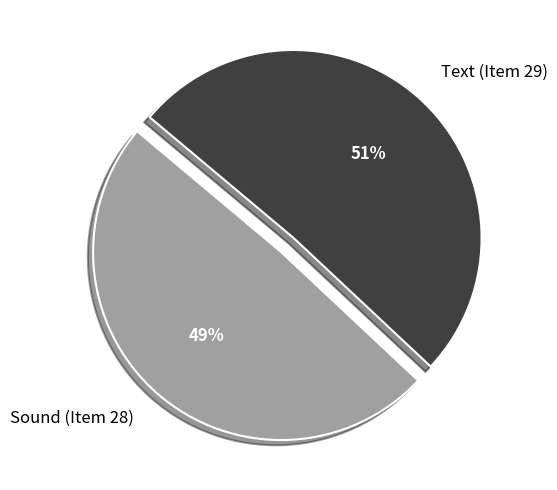

To the nearest percent, what portion does Text (Item 29) represent?

51%